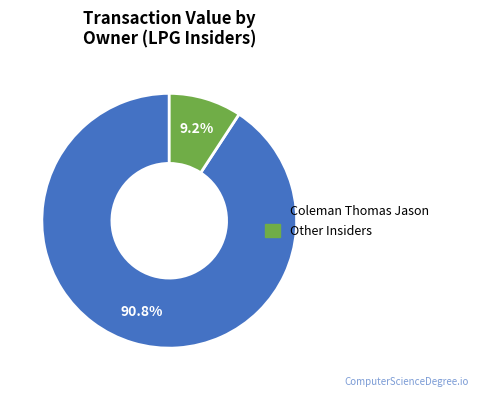

Does any single category account for the majority?

Yes